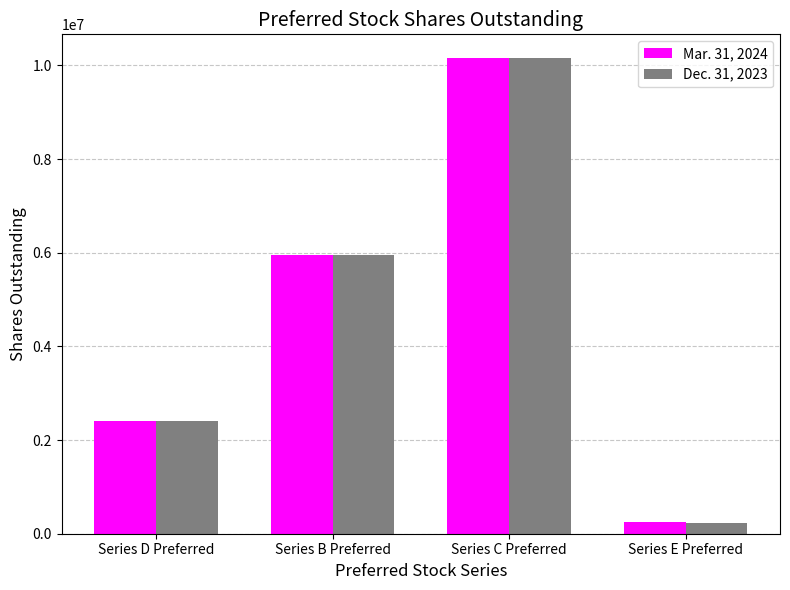

List the series in order of their overall mean, lowest first.

Dec. 31, 2023, Mar. 31, 2024